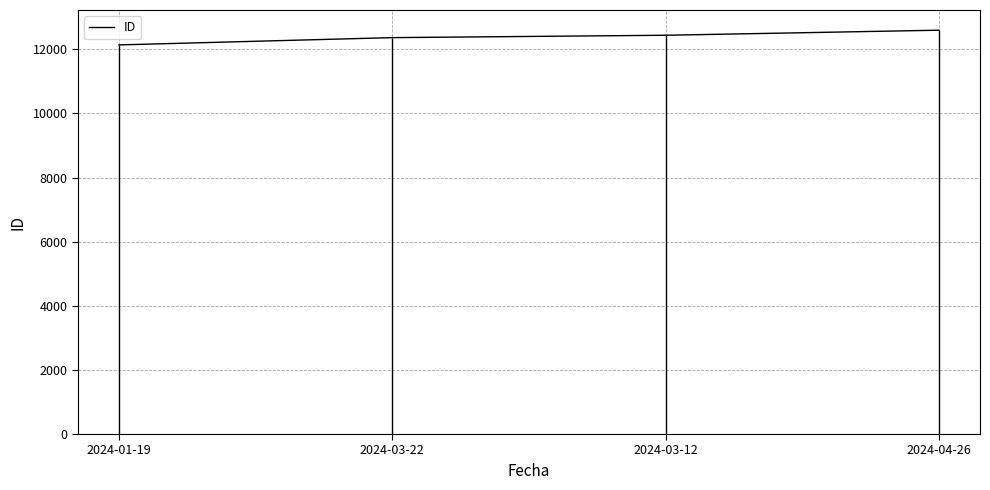

What is the smallest value displayed?

12140